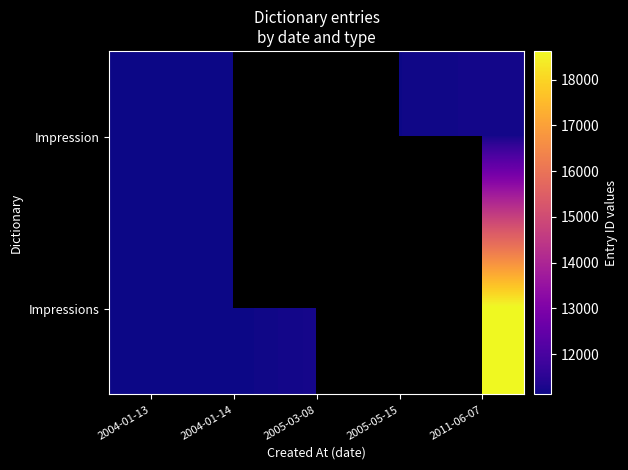

How many data points does each series have?

5